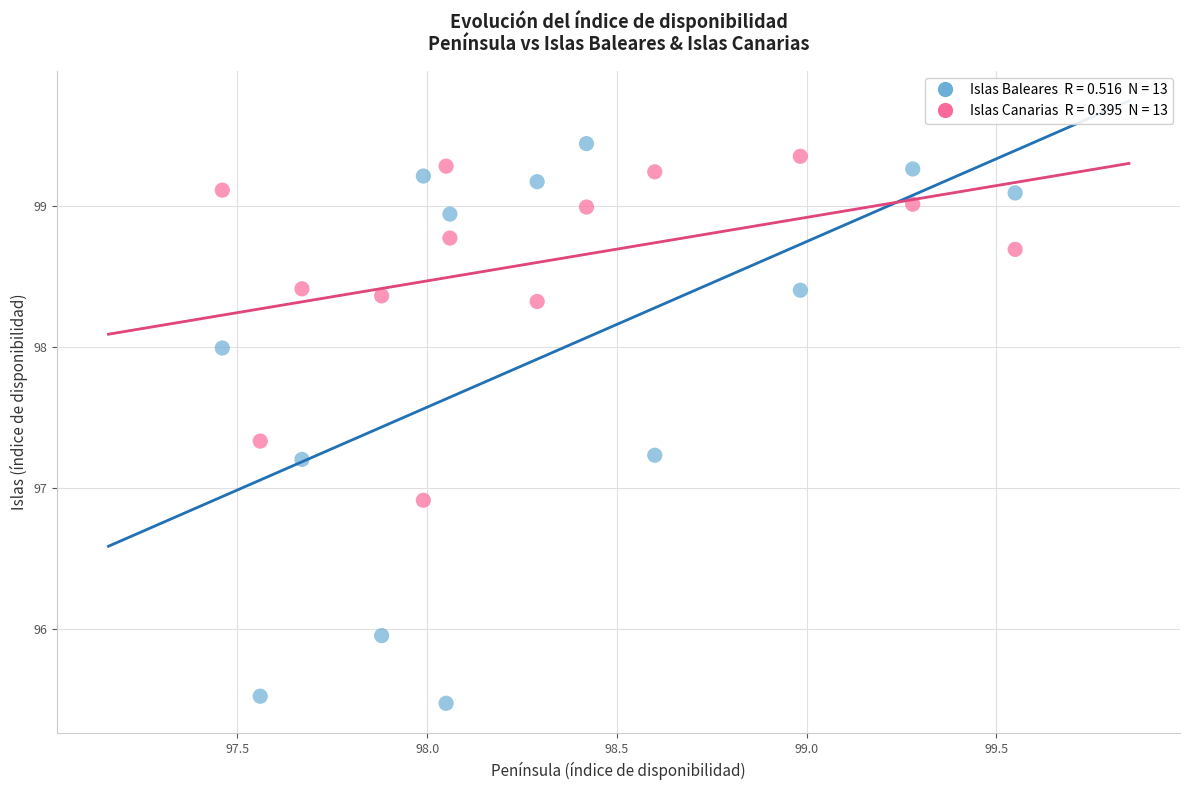

Across all data points, what is the range of Y values (max minus min)?

4.0